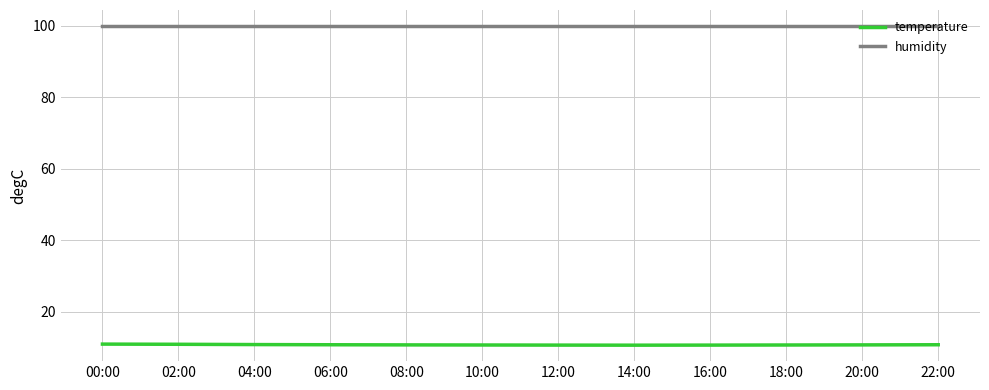

What is the smallest value displayed?

10.6